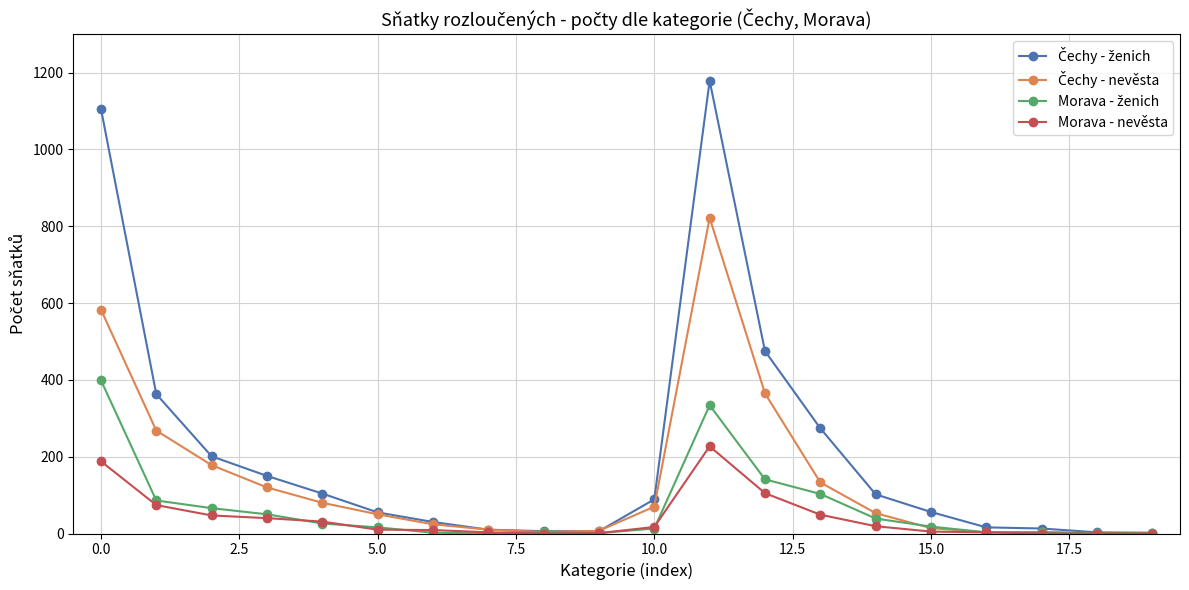

At how many categories does at least one series exceed 287?

4